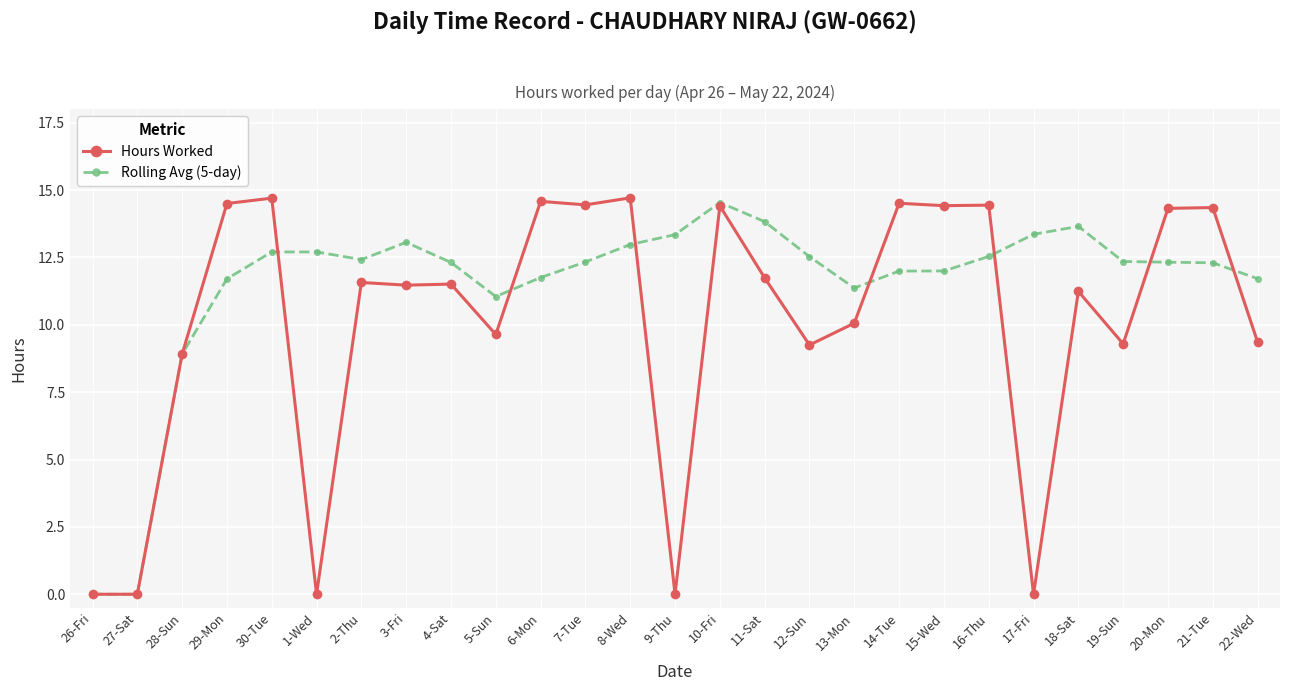

Does the chart display data point markers on the line(s)?

Yes